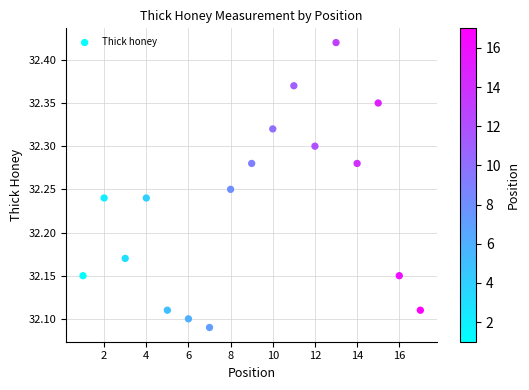

What is the range of Y values (max minus min)?

0.3